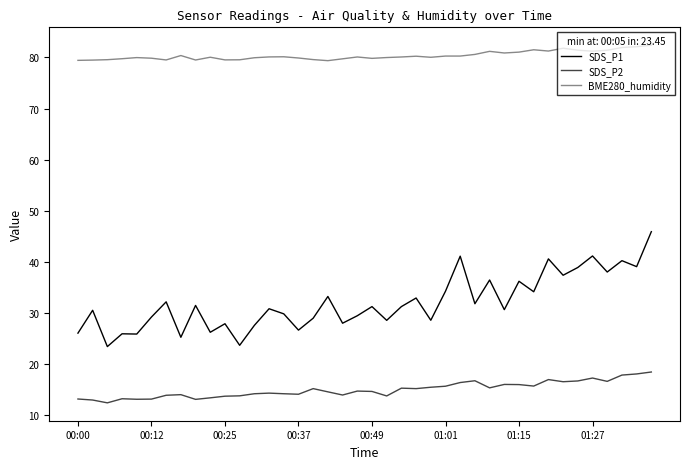

At how many categories does at least one series exceed 28?

40